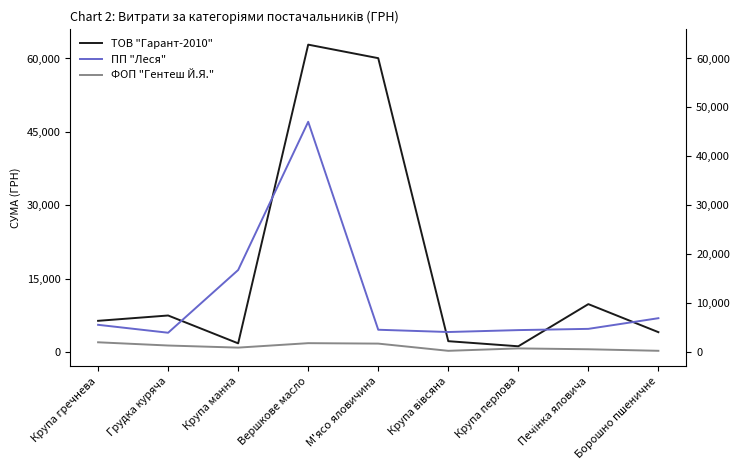

Rank the series by their maximum value, from lowest to highest.

ФОП "Гентеш Й.Я.", ПП "Леся", ТОВ "Гарант-2010"